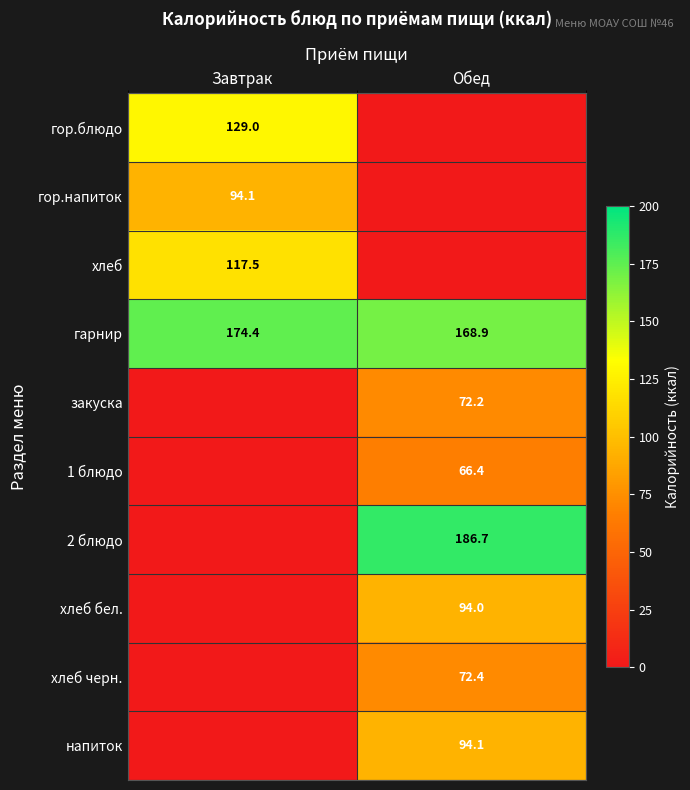

True or false: гарнир has a value of 280.7 at Обед.

False